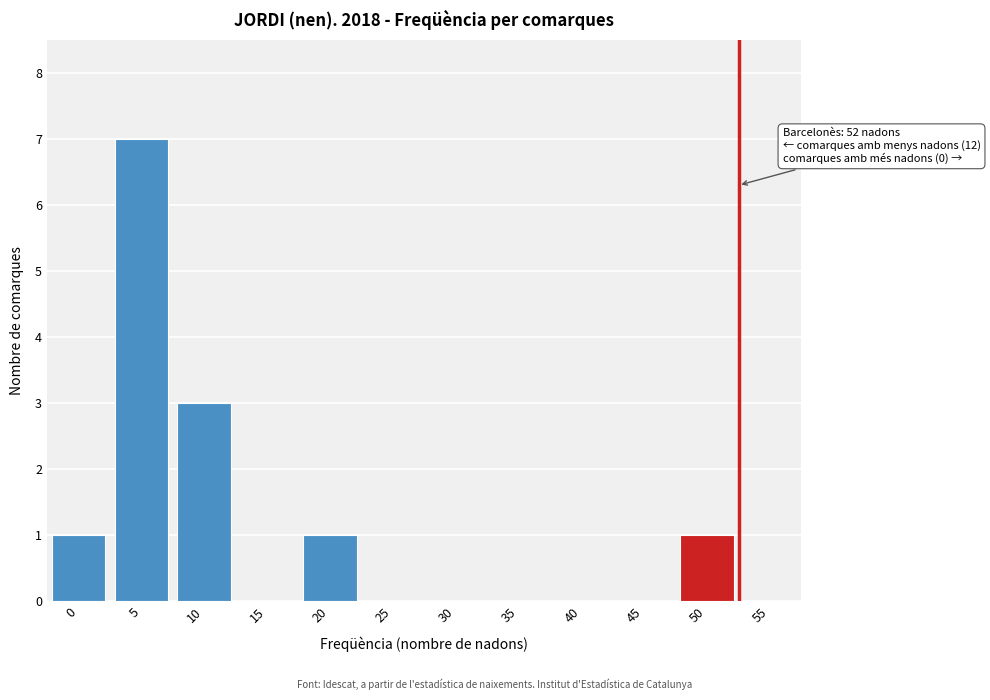

Reading left to right, what are all the values shown in this chart?

0=1	5=7	10=3	15=0	20=1	25=0	30=0	35=0	40=0	45=0	50=1	55=0